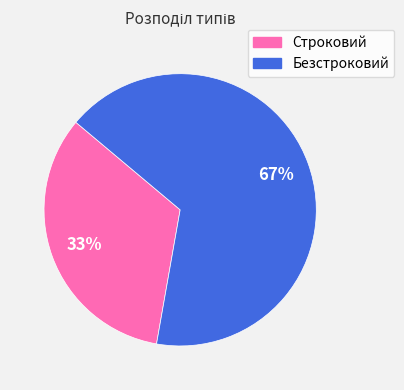

Count the number of slices in the pie.

2